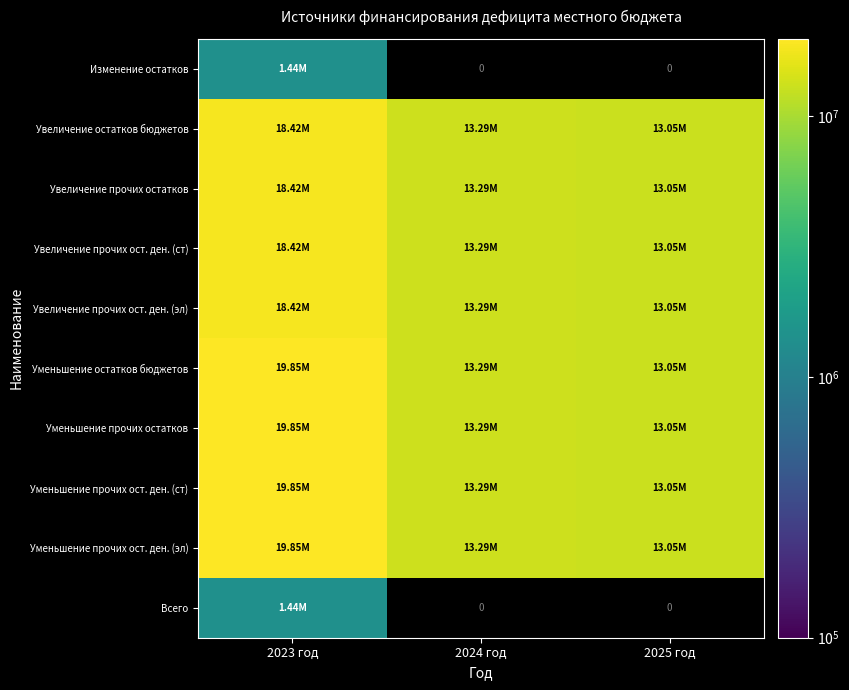

Where does the Уменьшение остатков бюджетов series first go above 13287342?

2023 год